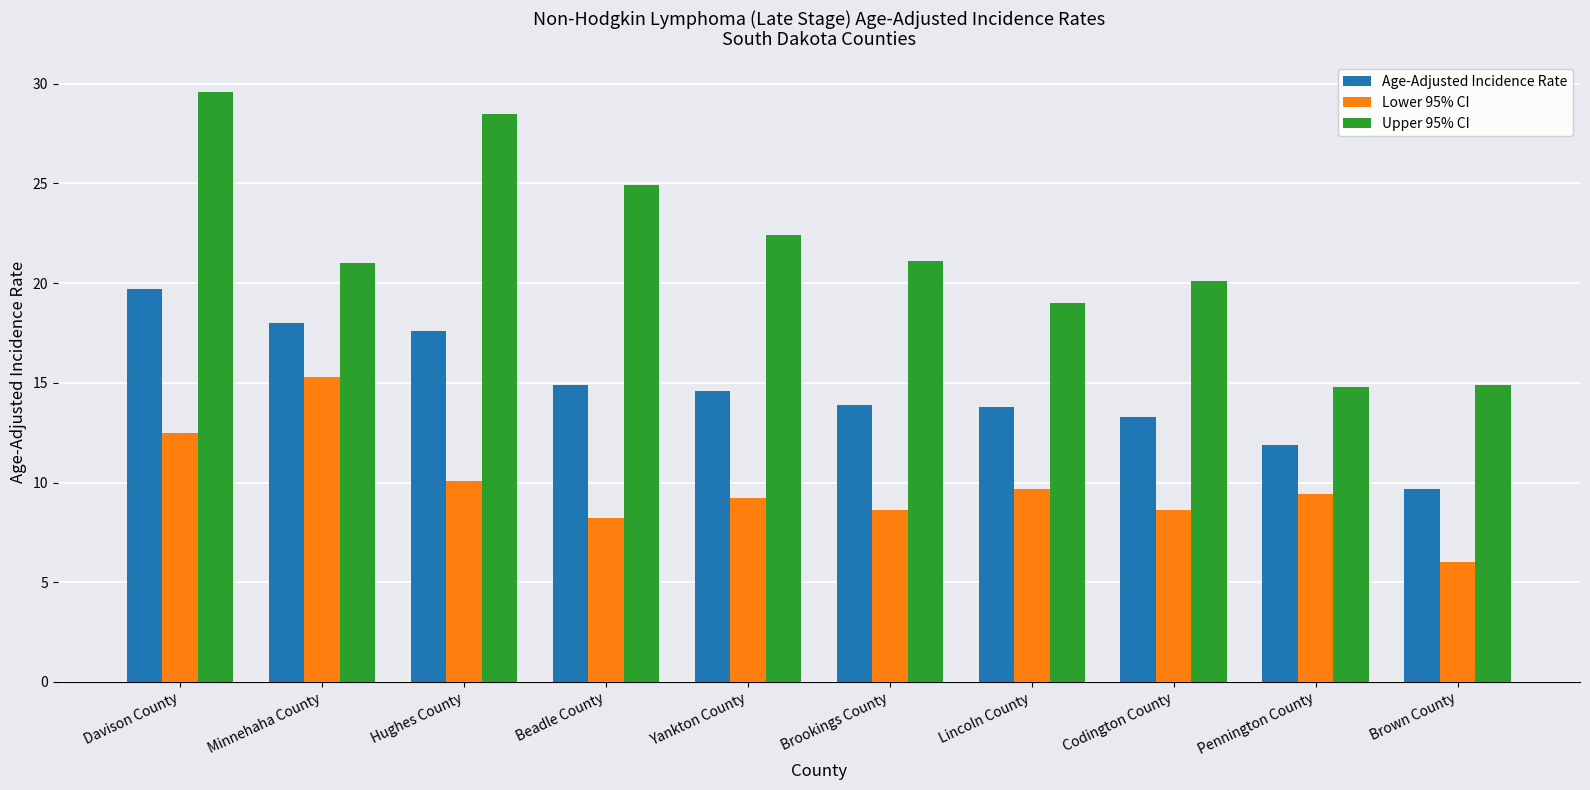

What are all the series names shown in the legend?

Age-Adjusted Incidence Rate, Lower 95% CI, Upper 95% CI